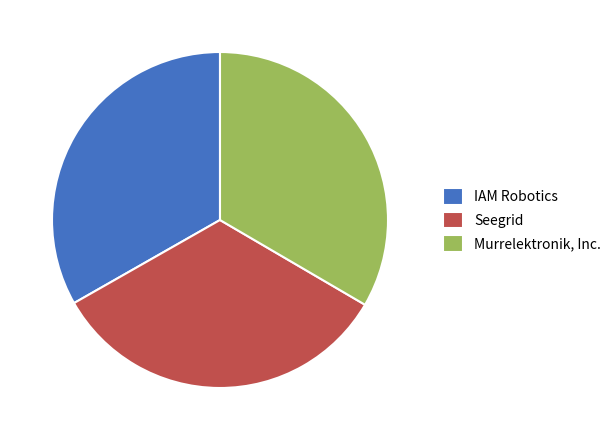

The Murrelektronik, Inc. slice represents 46% of the pie. True or false?

False